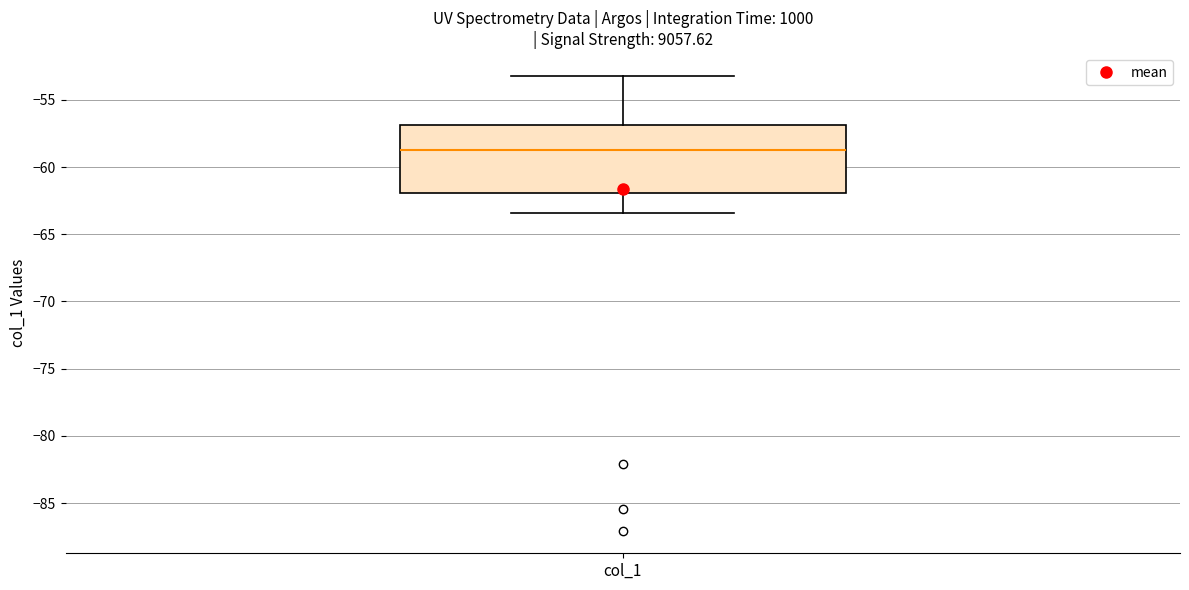

Read this box plot against the y-axis: the position of the median line, the range covered by the box, and the ends of both whiskers. The values are not printed on the chart, so give them approximately, as read against the axis.

median -58.5, box -62.0 to -57.0, whiskers -63.5 to -53.0